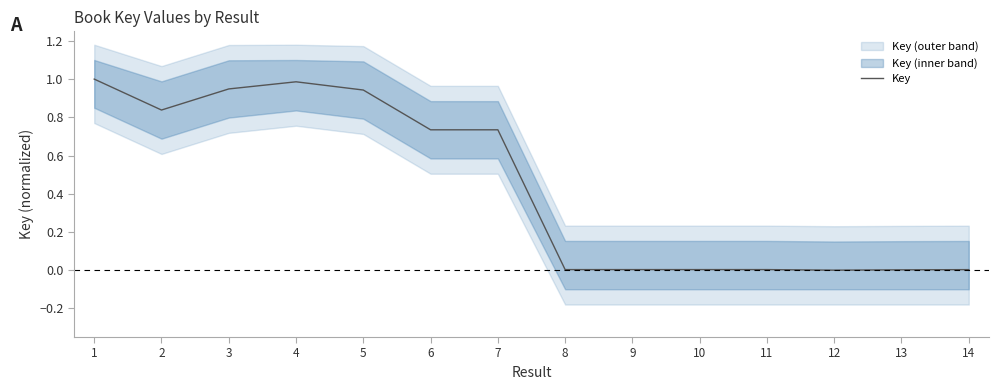

Where is the data nearest to the value 0?

12